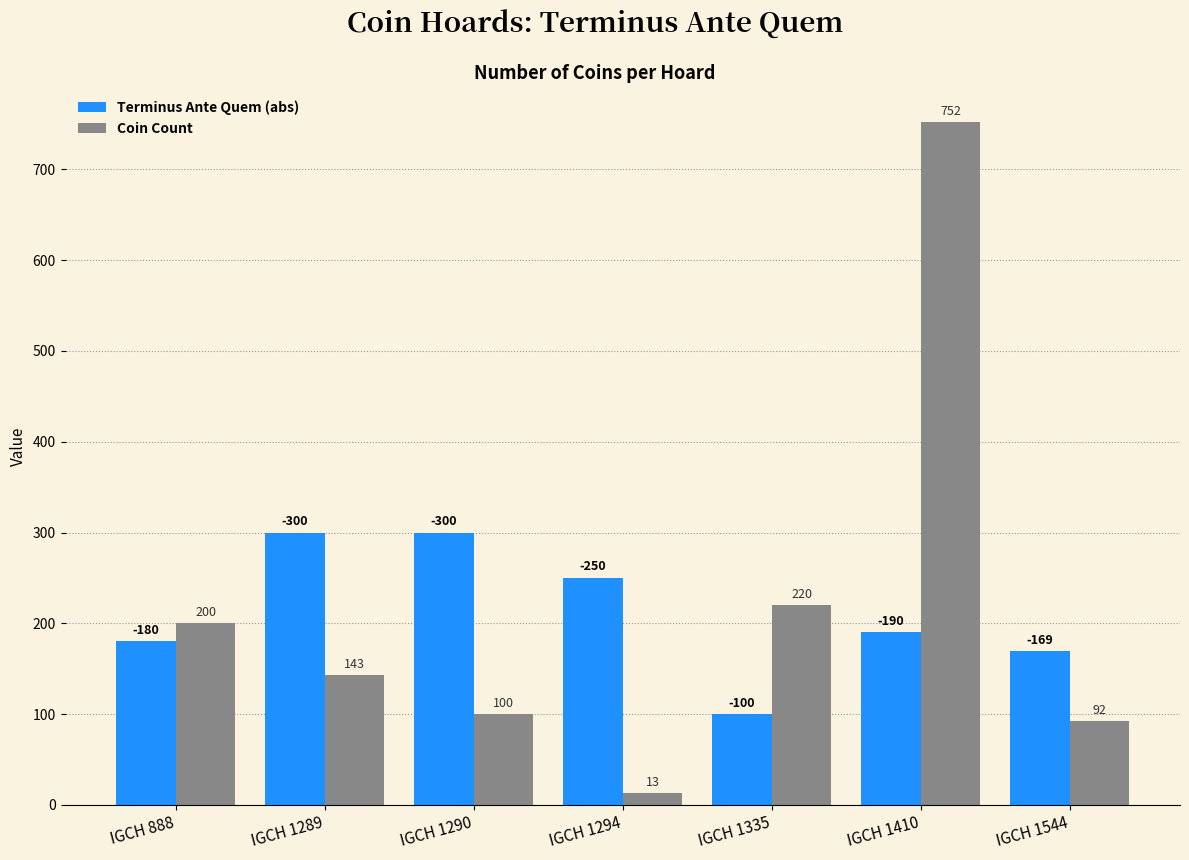

How many bars are there in each group?

2